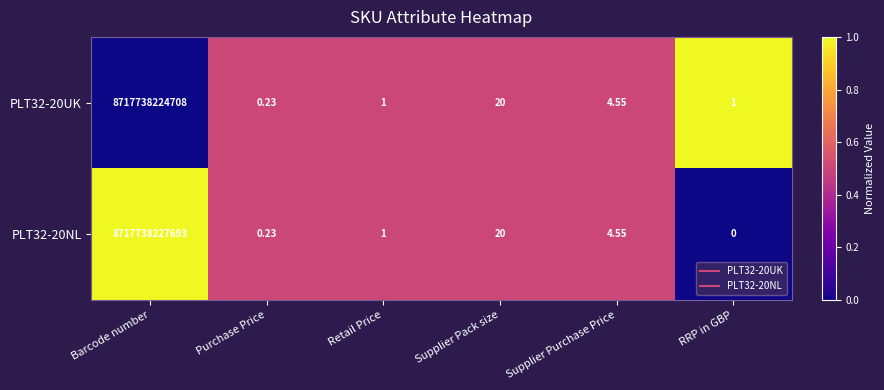

At which label does PLT32-20UK reach its minimum?

Purchase Price